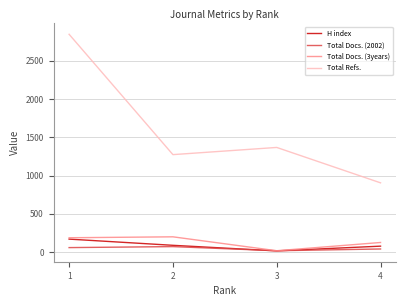

What is the minimum value for Total Refs.?

905